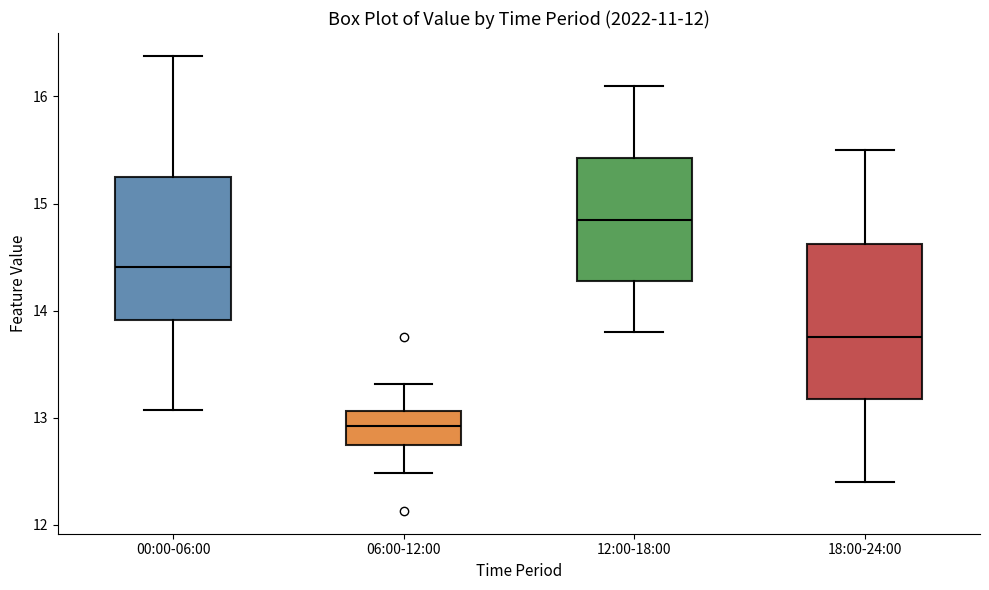

Where is the upper edge of the box for 06:00-12:00 on the y-axis? The values are not printed on the chart, so give them approximately, as read against the axis.

13.1